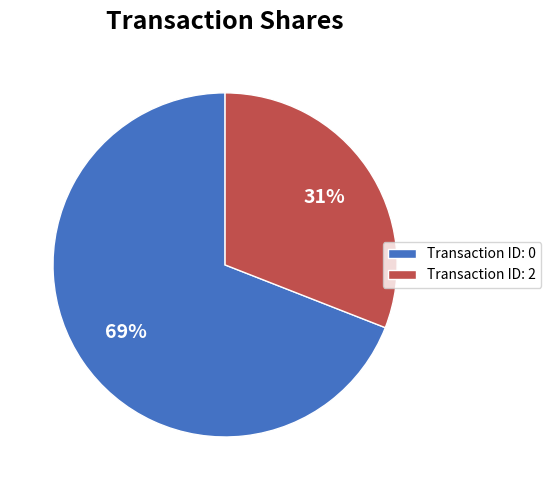

Combined, do Transaction ID: 2 and Transaction ID: 0 account for over 50%?

Yes